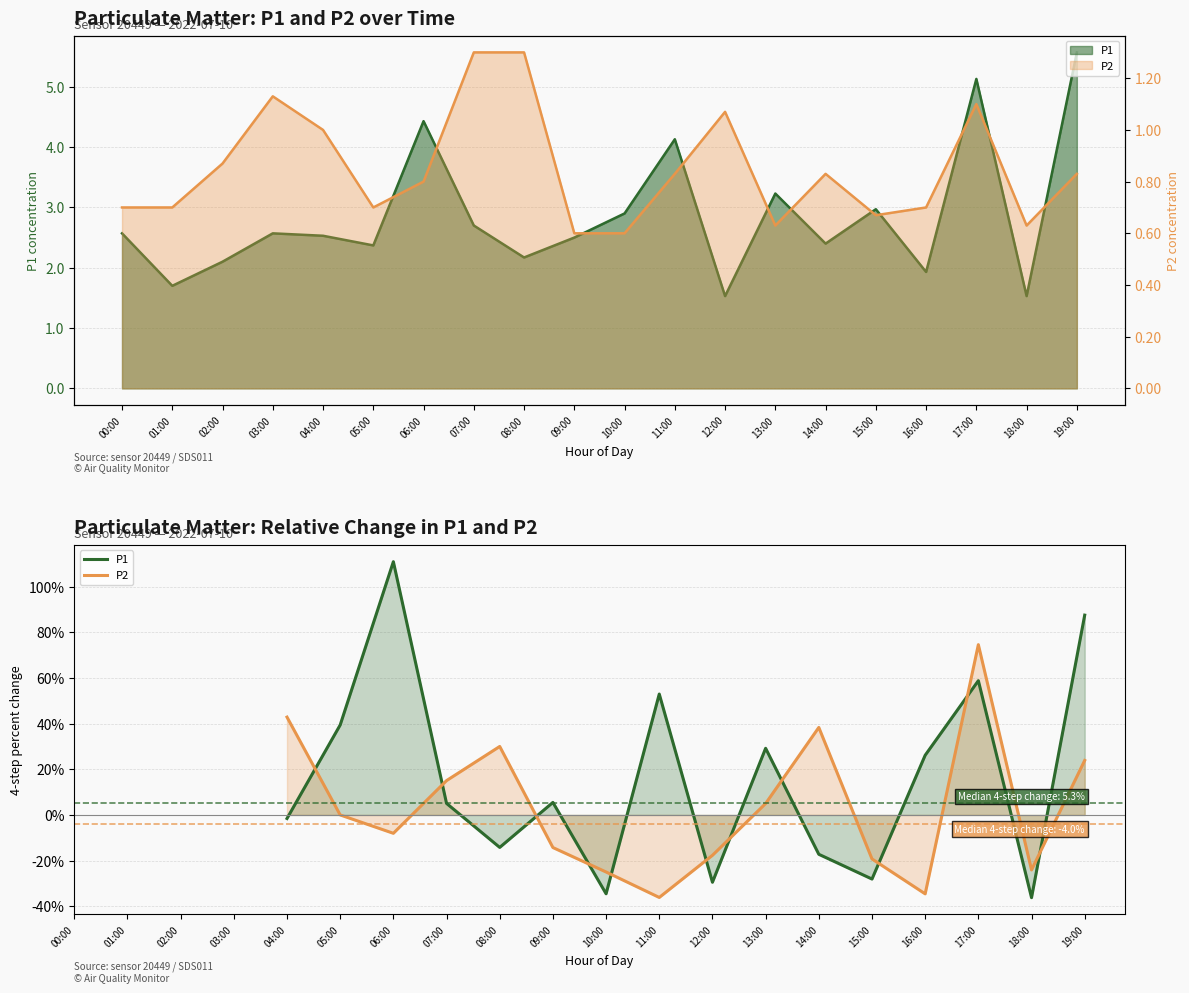

Rank the series by their maximum value, from highest to lowest.

P1, P2